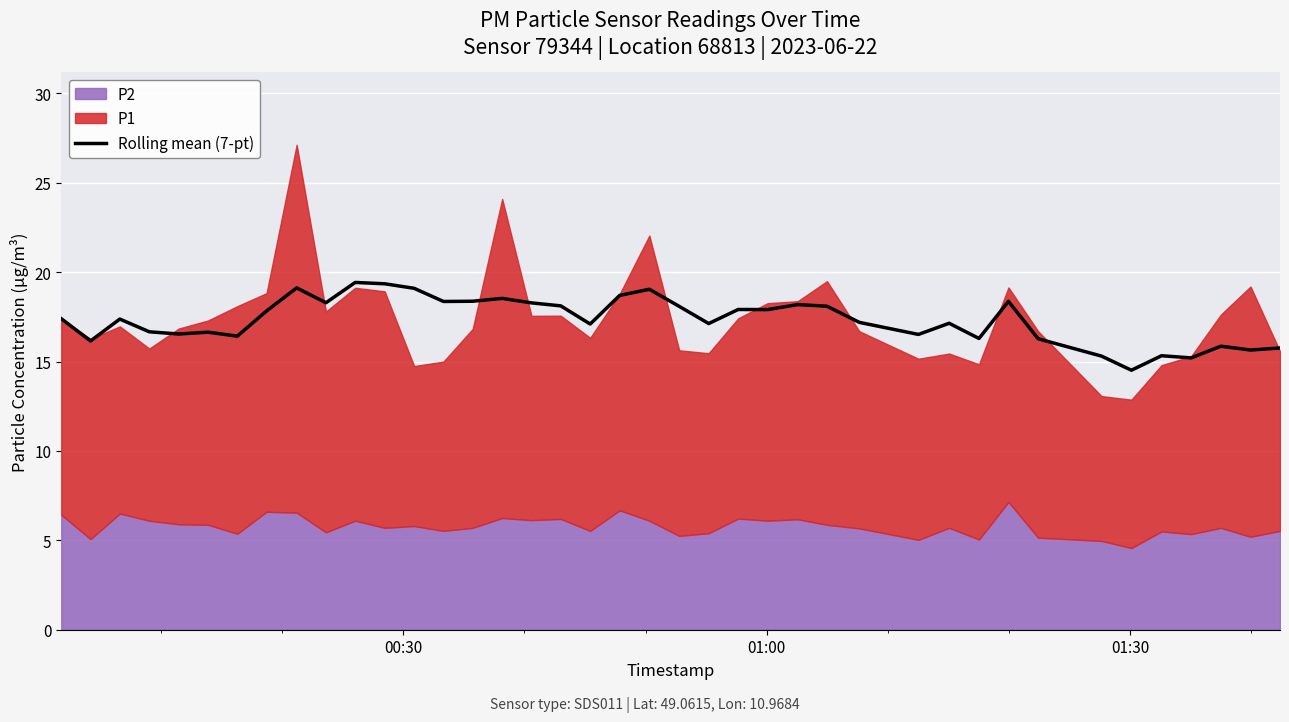

What is the highest value of the Rolling mean (7-pt) series?

19.4